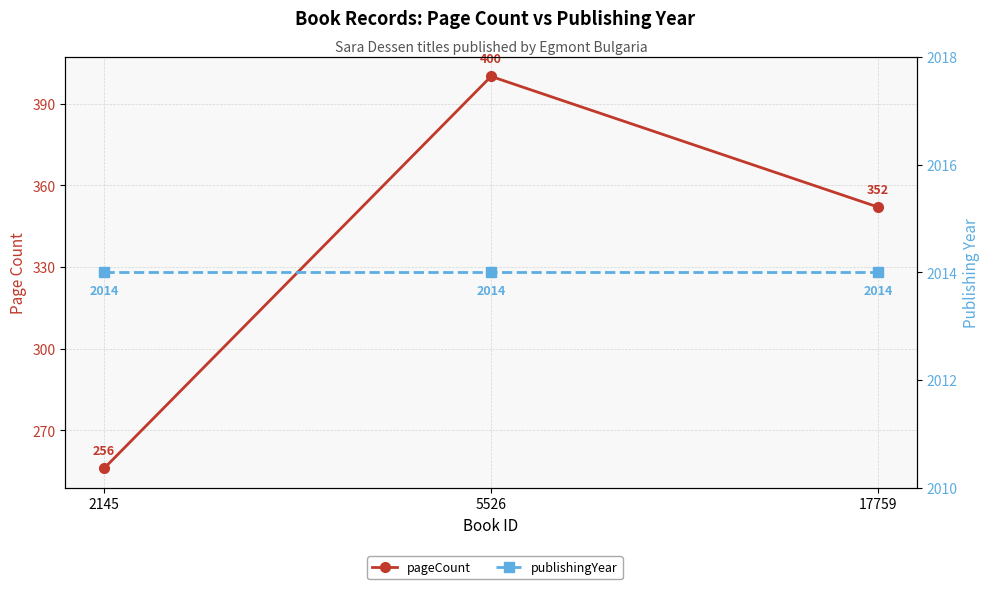

What is the value of the publishingYear point at the 2nd from the left?

2014